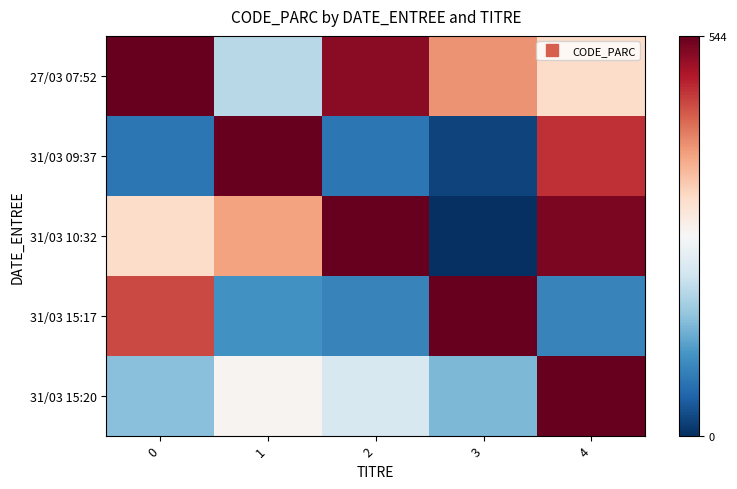

What is the spread (max minus min) of values at 4?

453.6